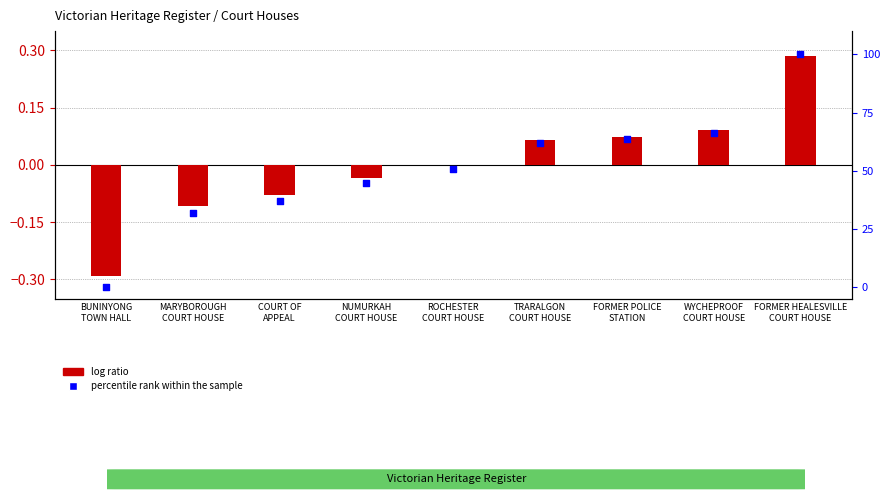

At how many categories does at least one series exceed 10?

8